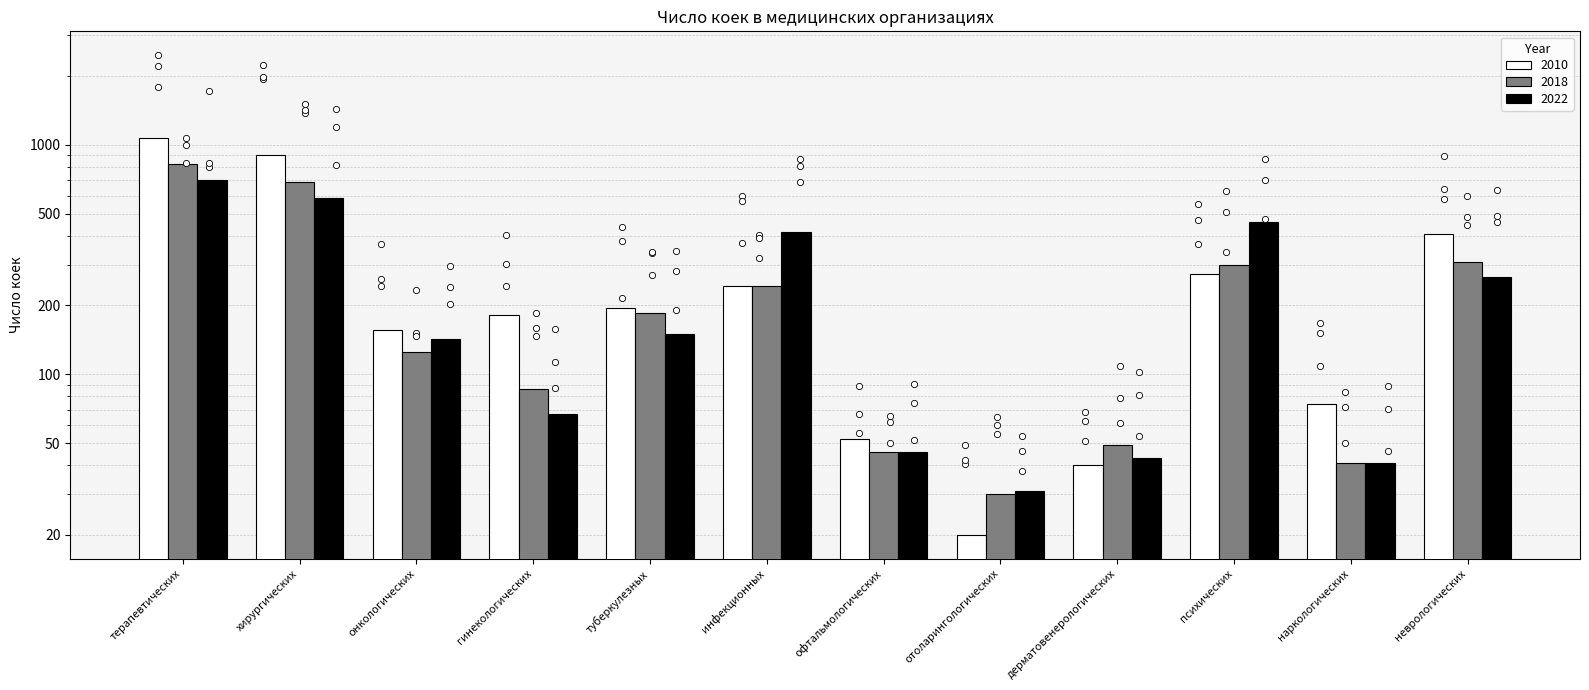

Which series has the largest Y range (max minus min)?

2010